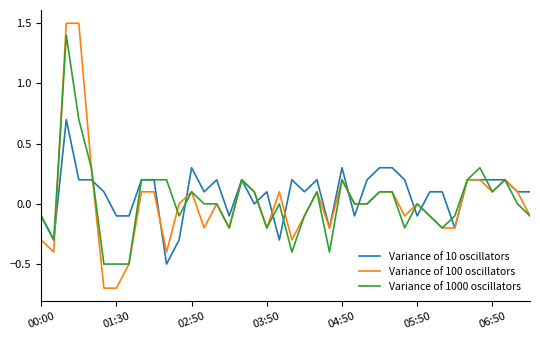

Which series has the widest spread of values?

Variance of 100 oscillators